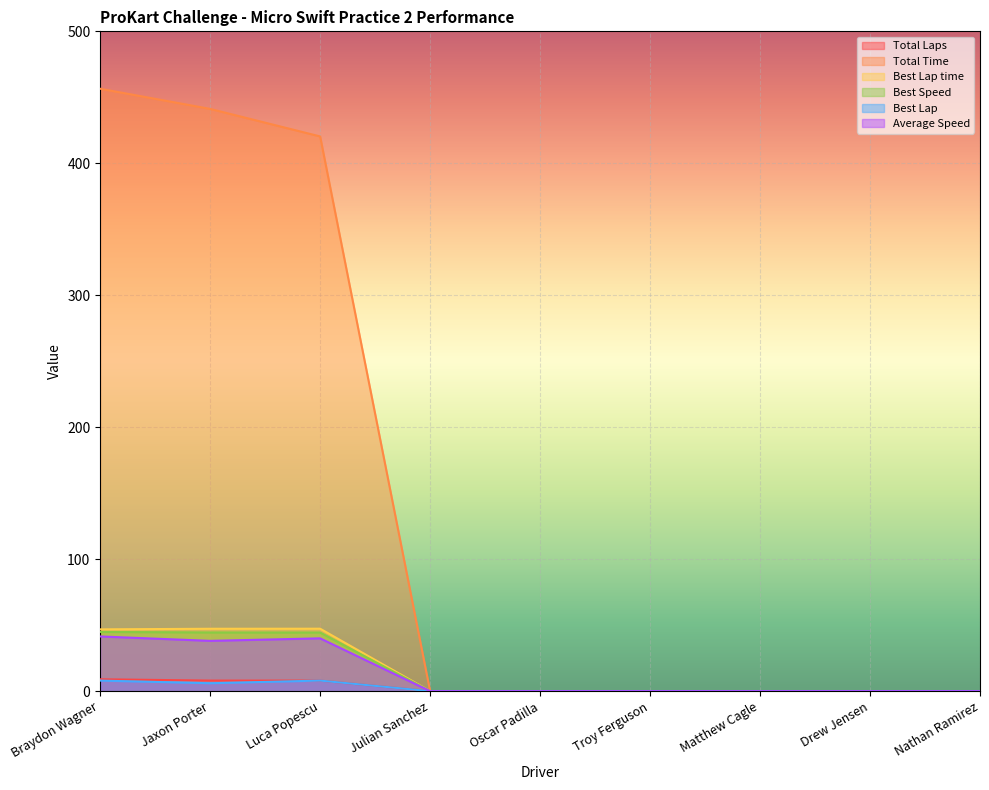

Is the value of Best Speed at Troy Ferguson greater than the value of Average Speed at Troy Ferguson?

No